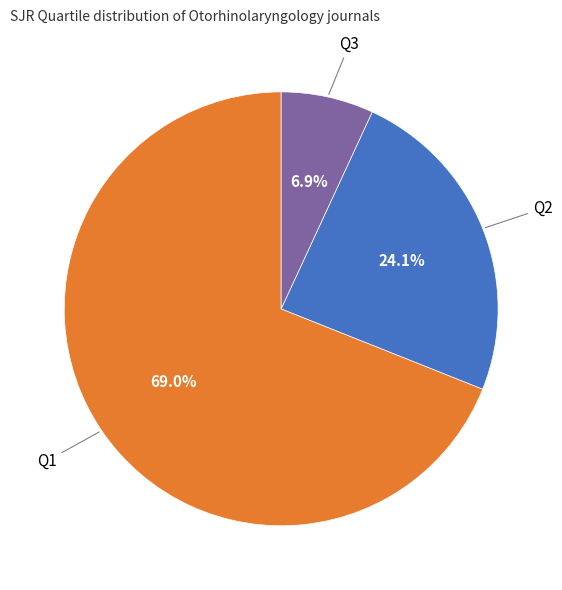

How many segments does this pie chart have?

3